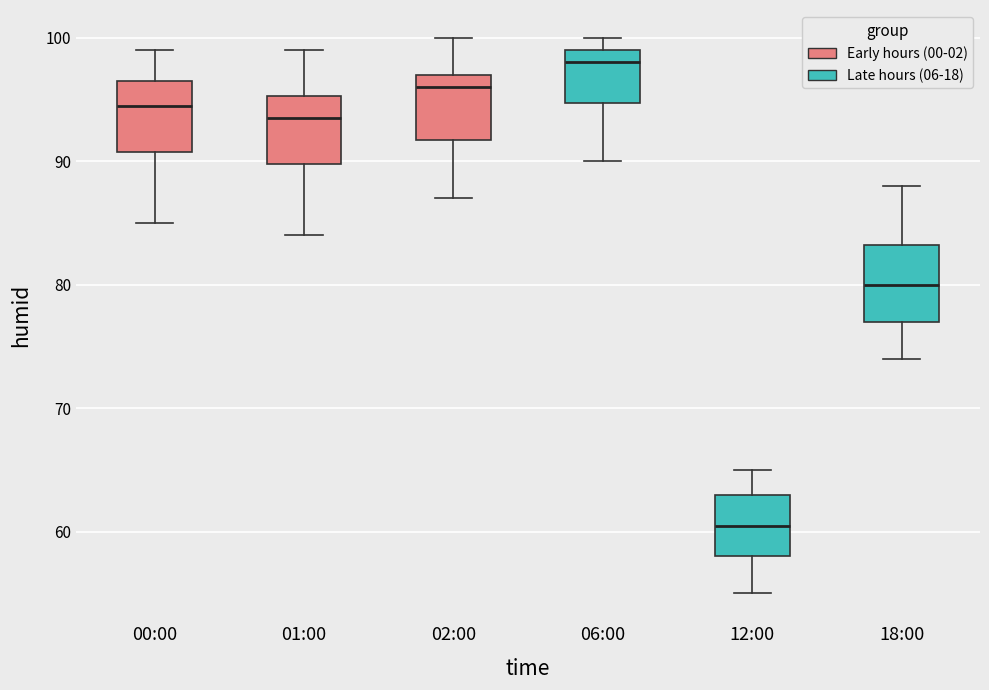

Where does the lower whisker of the box for 02:00 end on the y-axis? The values are not printed on the chart, so give them approximately, as read against the axis.

87